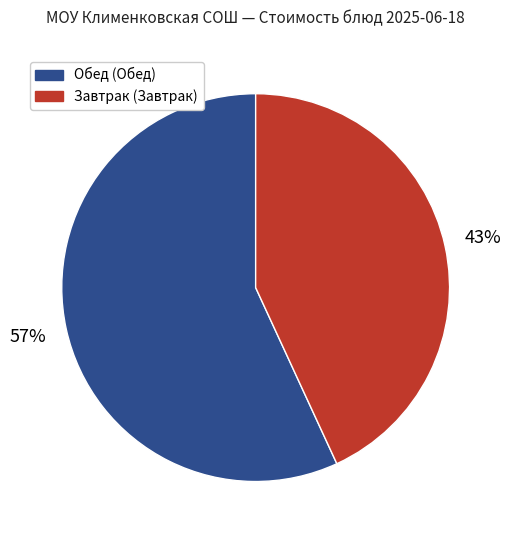

To the nearest percent, what is the average slice percentage?

50%